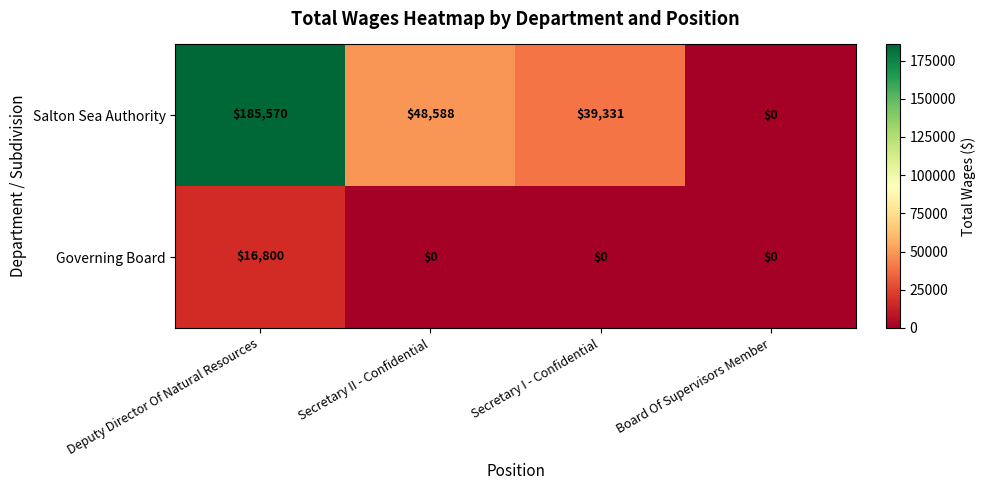

What is the sum of all Governing Board values?

16800